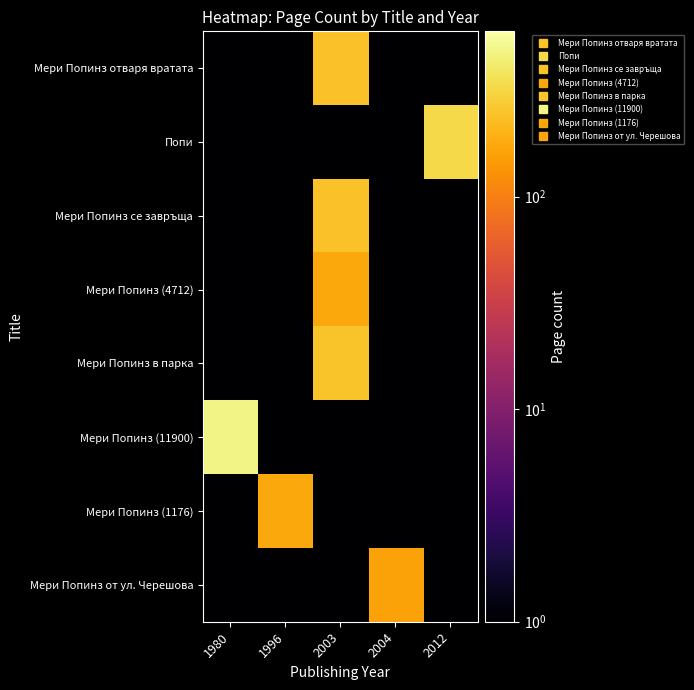

Which has a higher value, 2004 or 1996?

2004